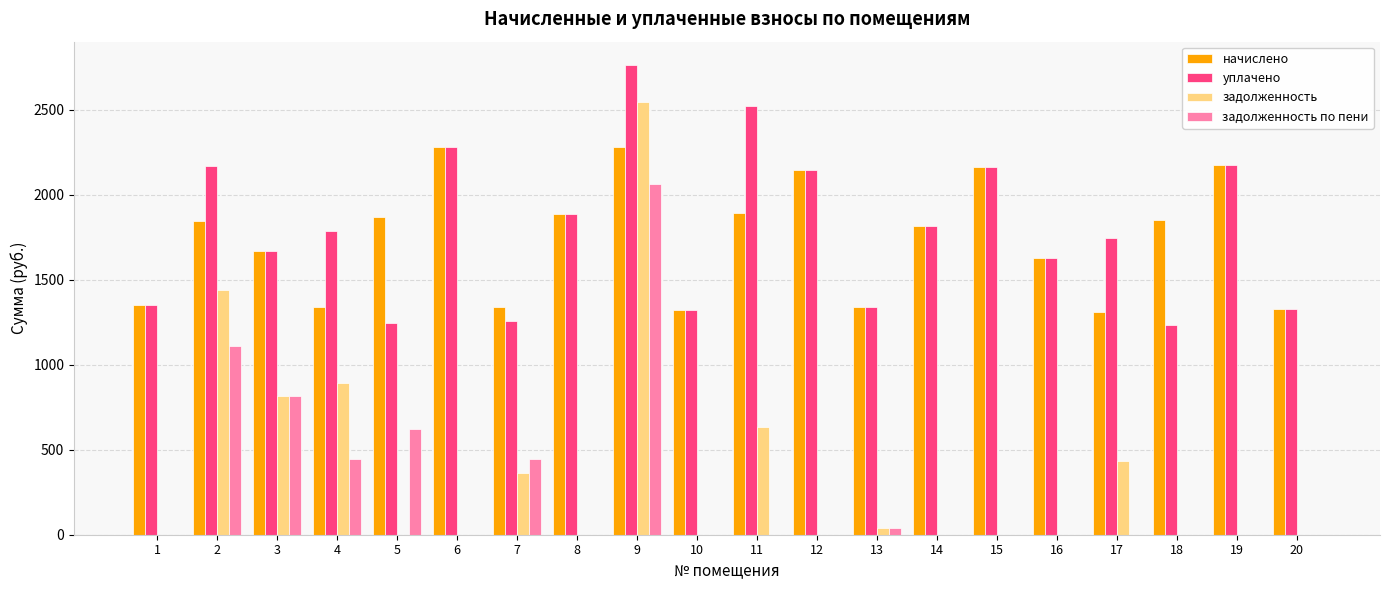

Is the value of задолженность at 5 greater than the value of уплачено at 3?

No